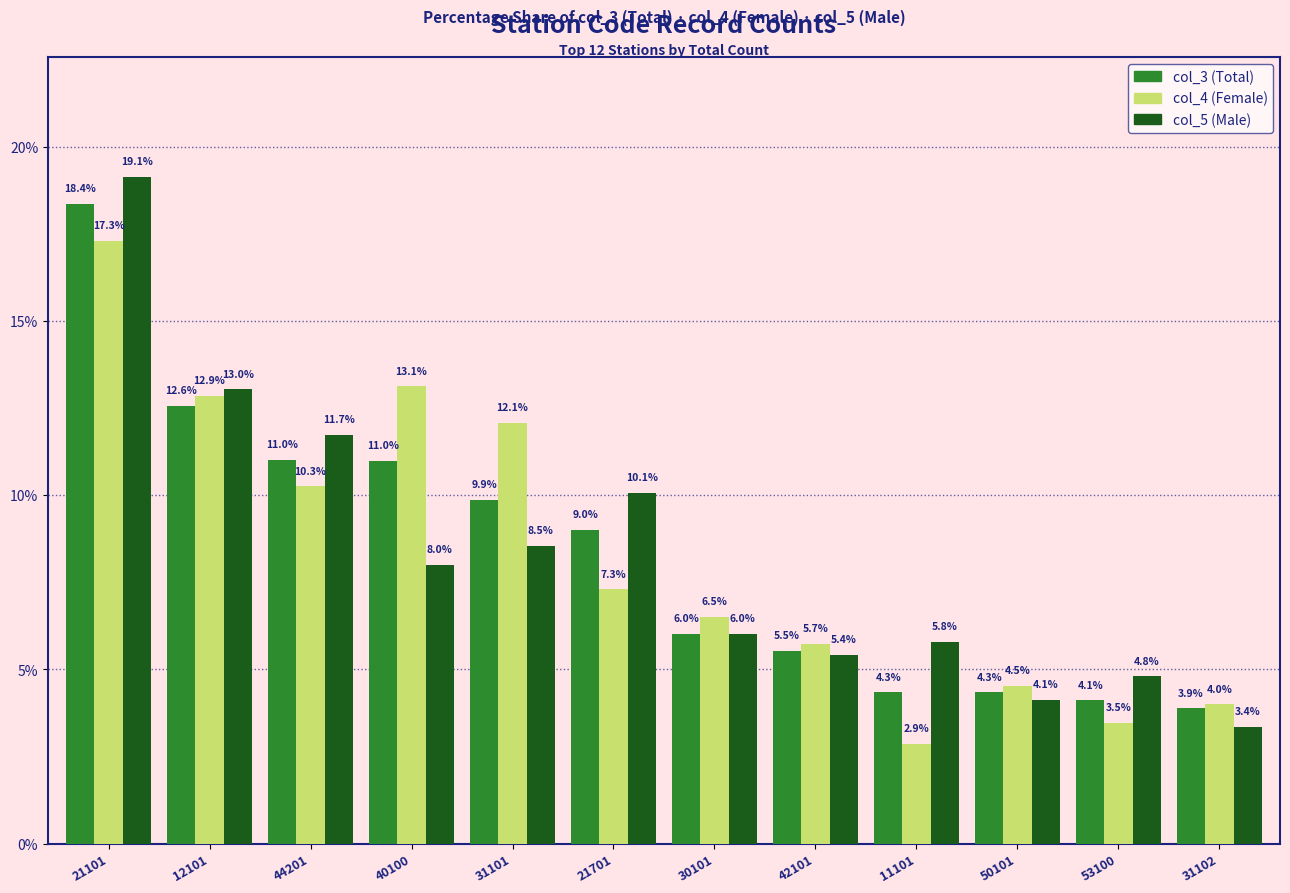

Which series has the widest spread of values?

col_5 (Male)